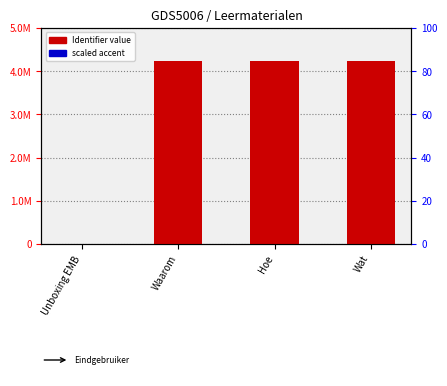

What is the value of the Identifier value bar at the 2nd from the left?

4234625.0